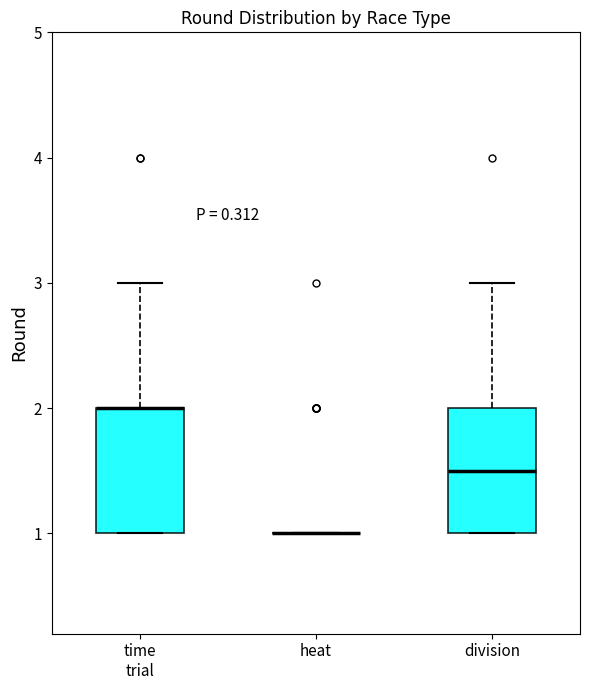

Reading left to right, transcribe this box plot: for each box, give where its median line is, the range the box spans, and where its two whiskers end, as read against the y-axis. The values are not printed on the chart, so give them approximately, as read against the axis.

time trial: median 2.0 (drawn on the box's upper edge), box 1.0 to 2.0, whiskers 1.0 to 3.0
heat: box collapsed to a line at 1.0, whiskers 1.0 to 1.0
division: median 1.5, box 1.0 to 2.0, whiskers 1.0 to 3.0